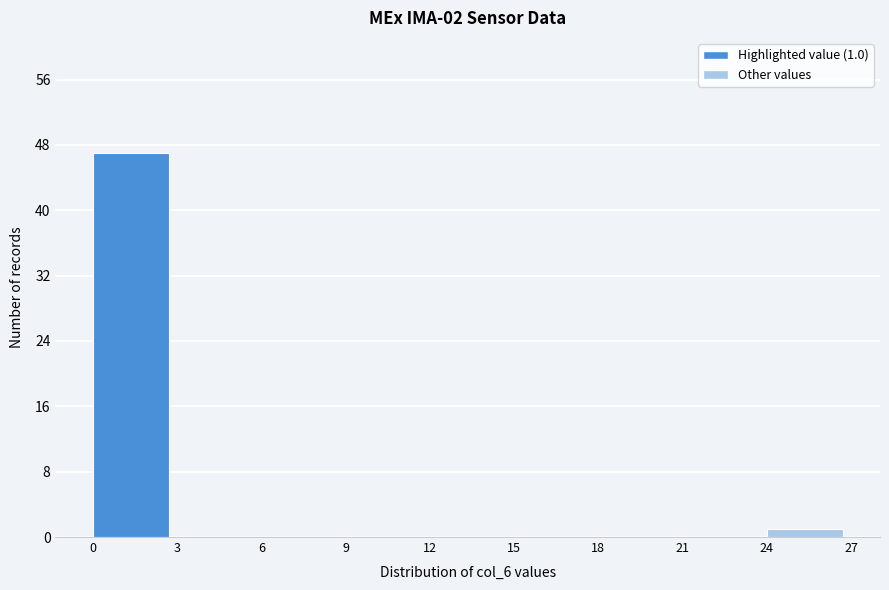

Over which range of the x-axis is the bar tallest?

0 to 3